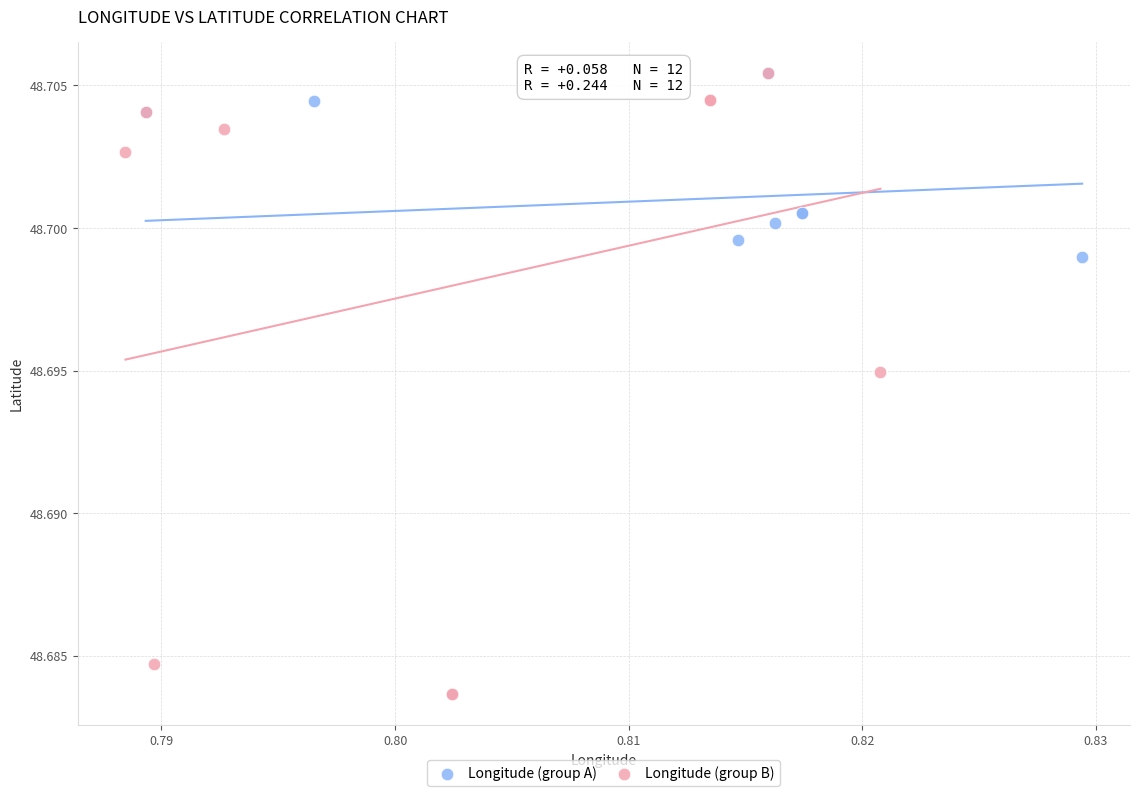

What are all the series names shown in the legend?

Longitude (group A), Longitude (group B)